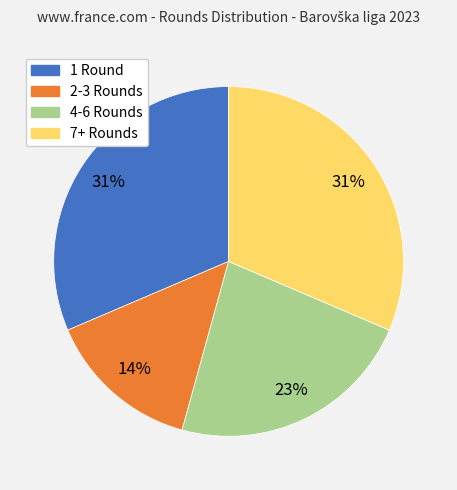

Is there a majority slice in this chart?

No